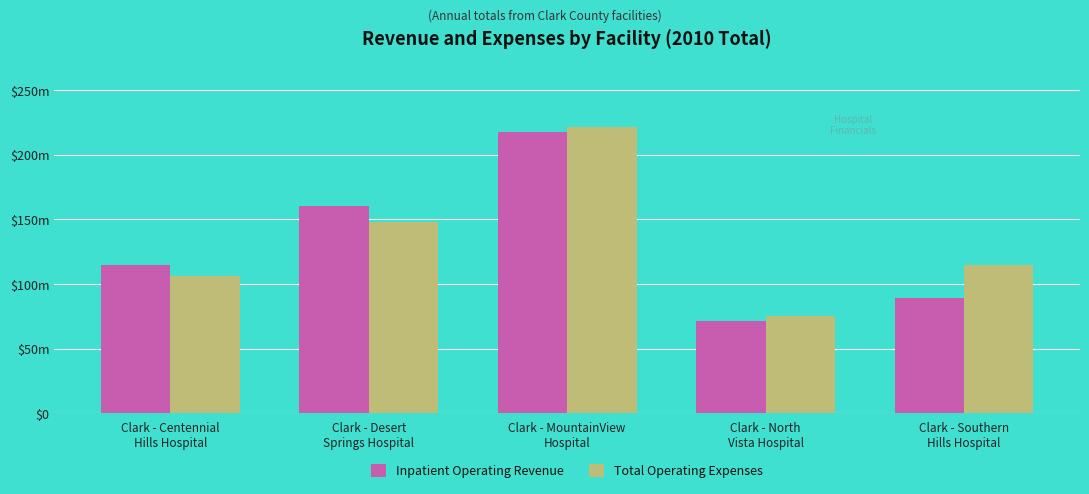

What are all the series names shown in the legend?

Inpatient Operating Revenue, Total Operating Expenses